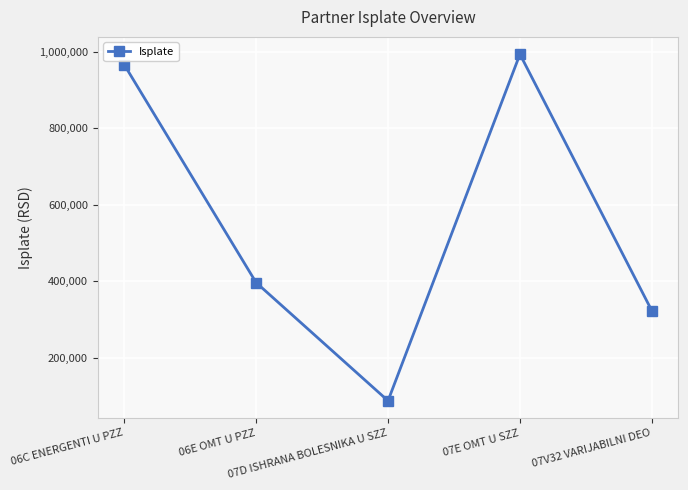

How many data points are less than 395976?

2